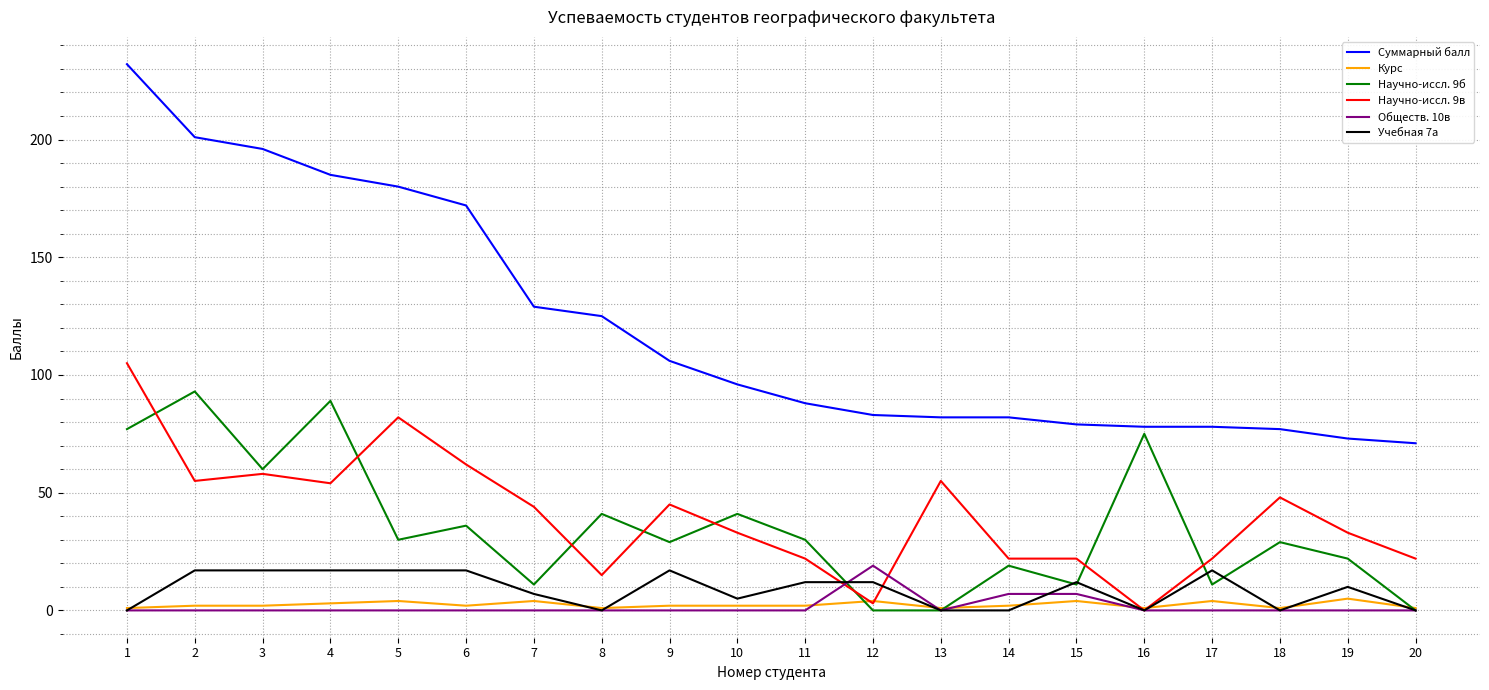

Count the Учебная 7а values in the range 0 to 17.

20